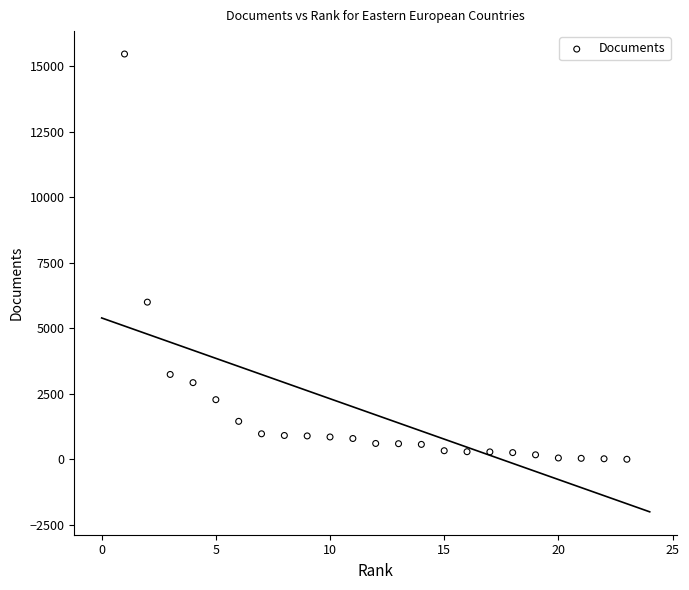

What is the range of X values (max minus min)?

22